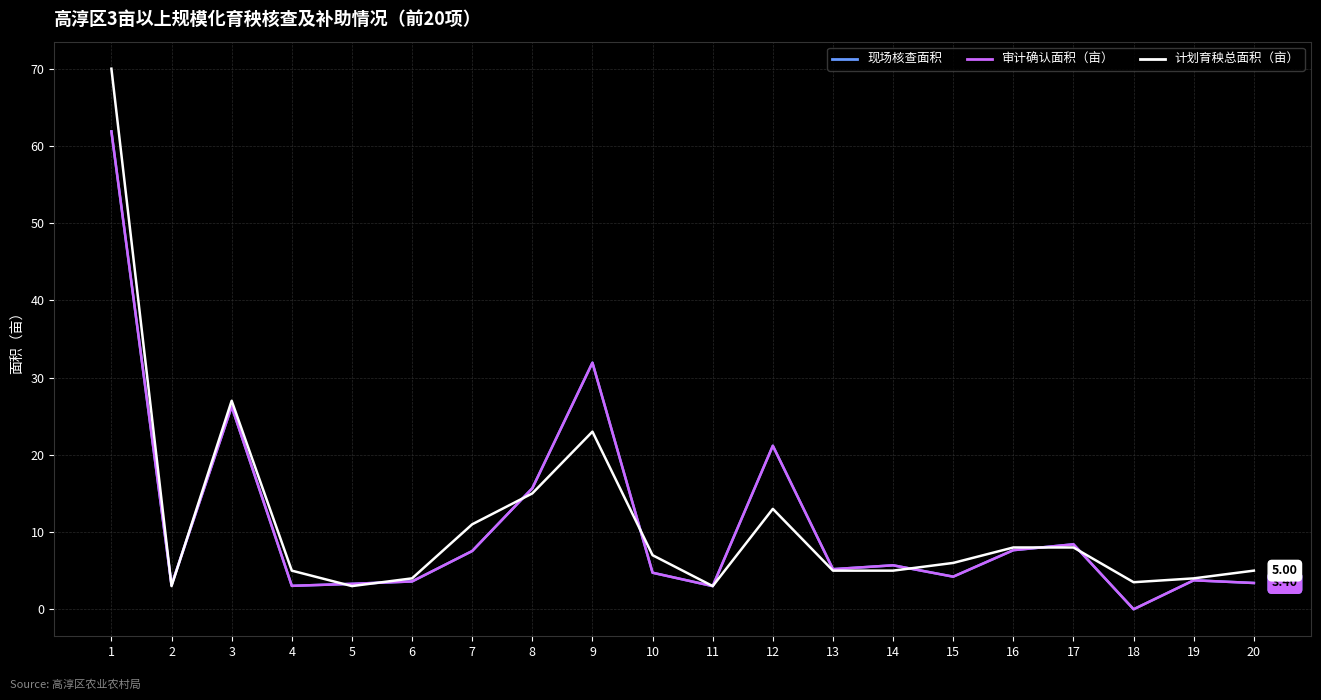

At which label is 计划育秧总面积（亩） closest to 36?

3